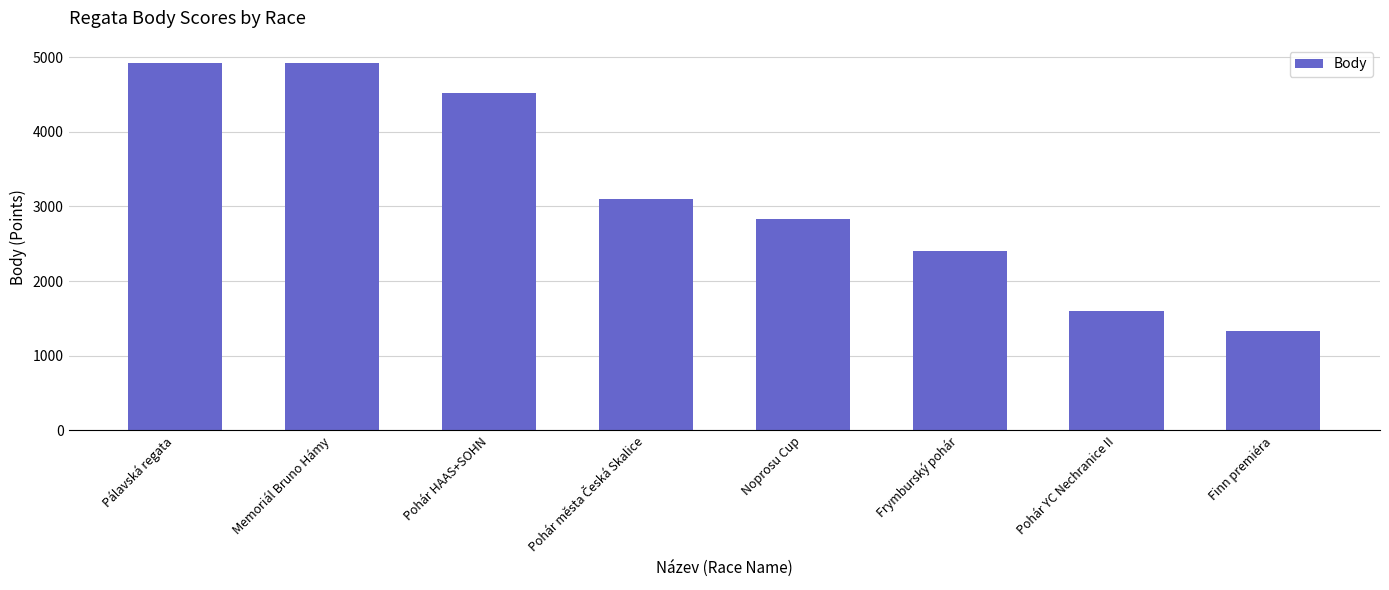

What is the greatest value displayed?

4921